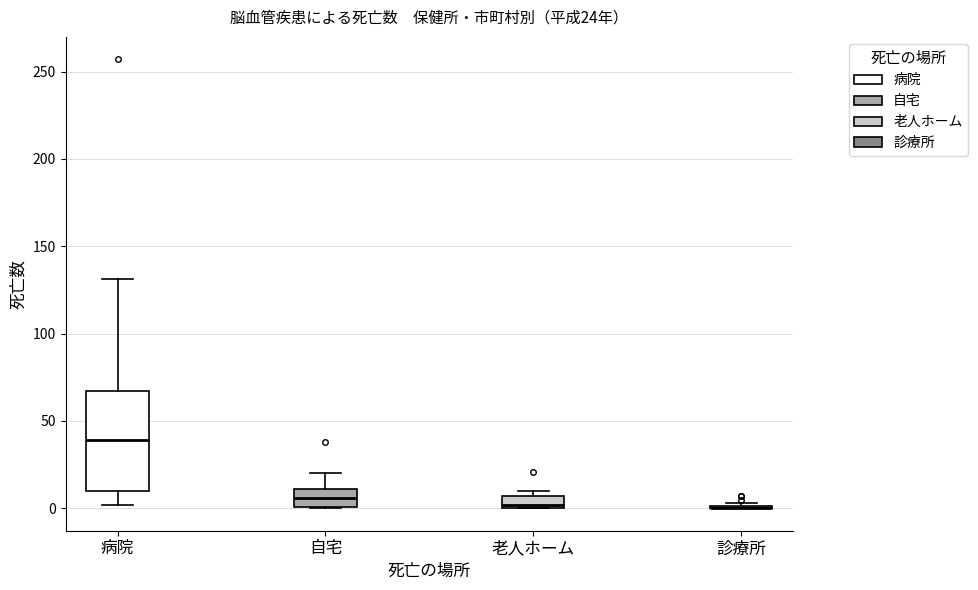

Comparing the boxes themselves (not the whiskers), which one is the tallest?

病院